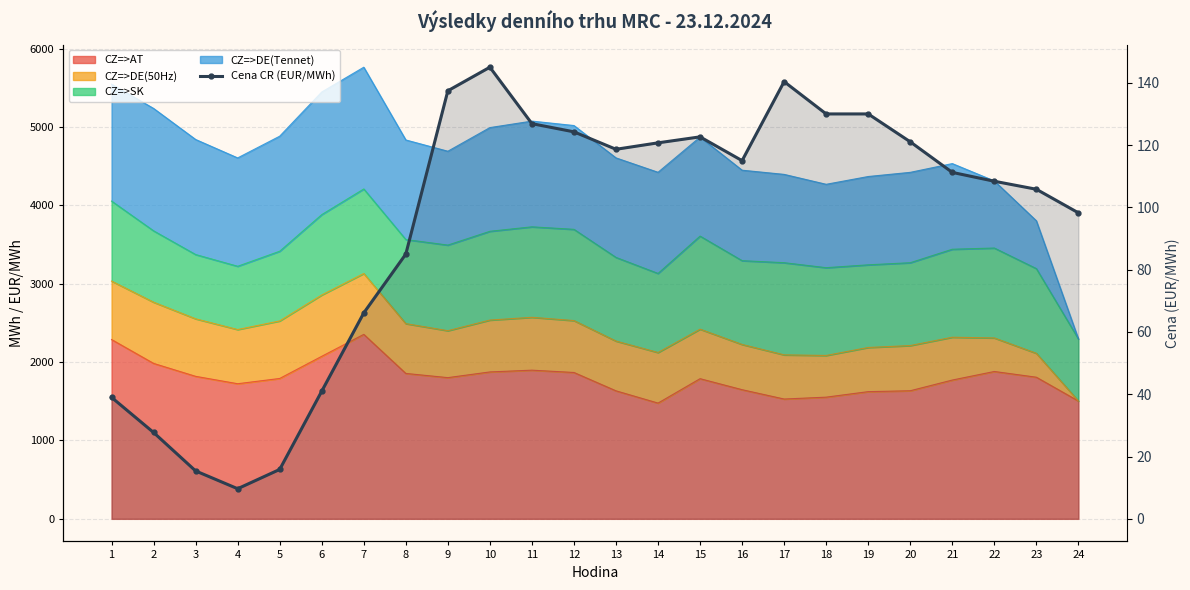

Read the value at 11.

126.9